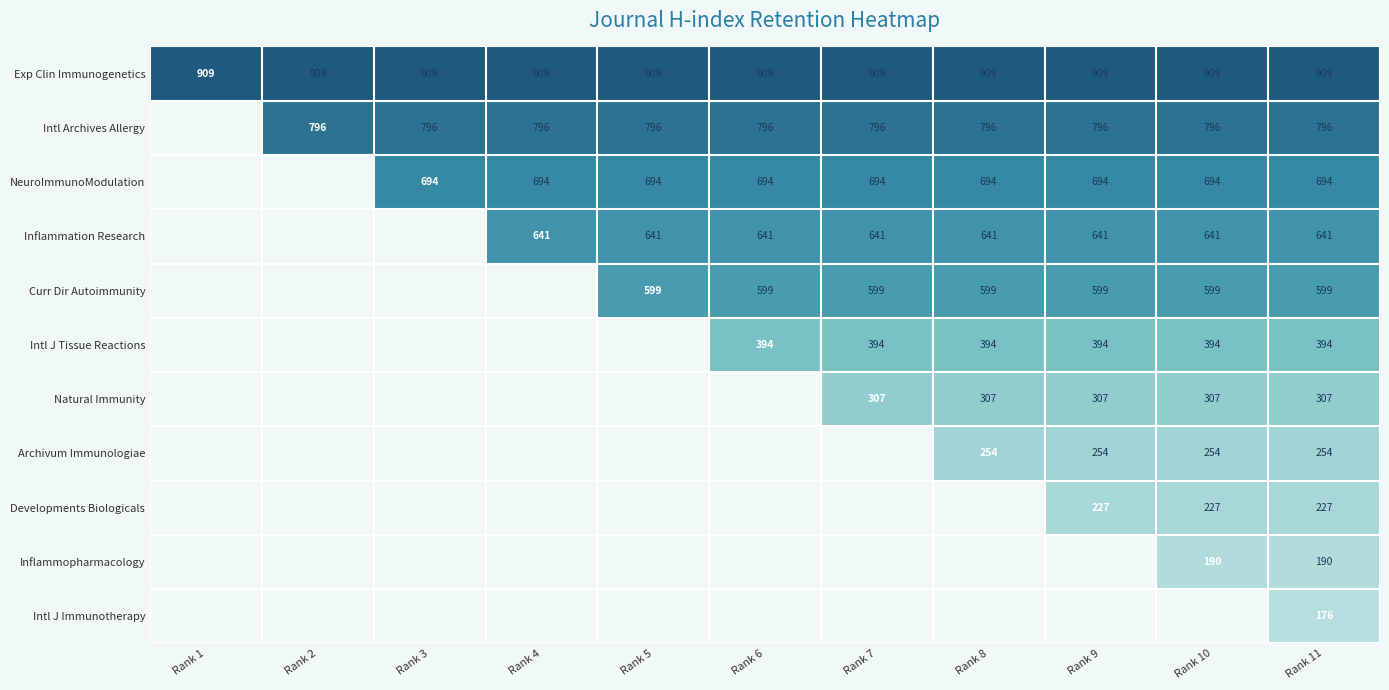

Count the number of categories in the chart.

11